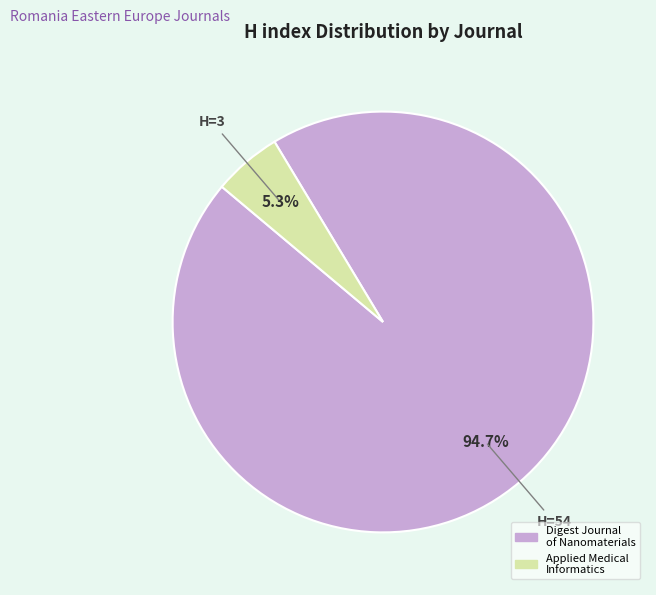

How many segments does this pie chart have?

2